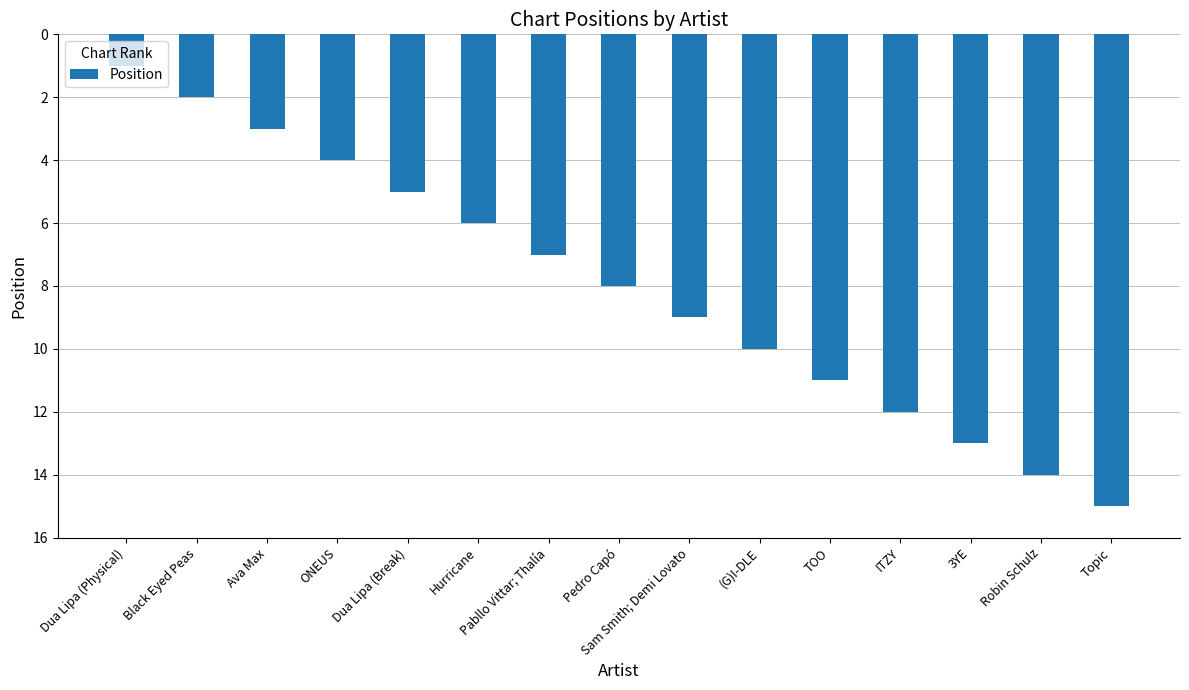

Count the number of data series in this chart.

1